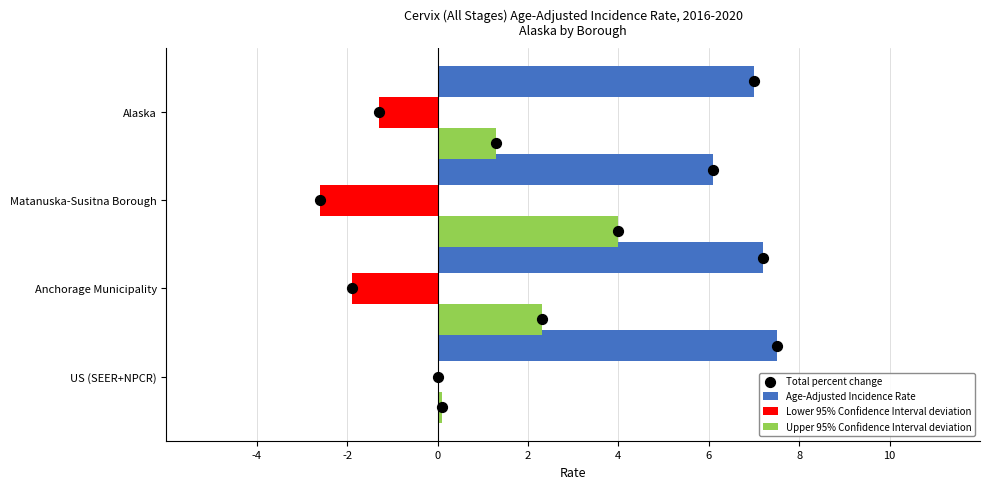

Is the value of Age-Adjusted Incidence Rate at US (SEER+NPCR) greater than the value of Lower 95% Confidence Interval deviation at US (SEER+NPCR)?

Yes